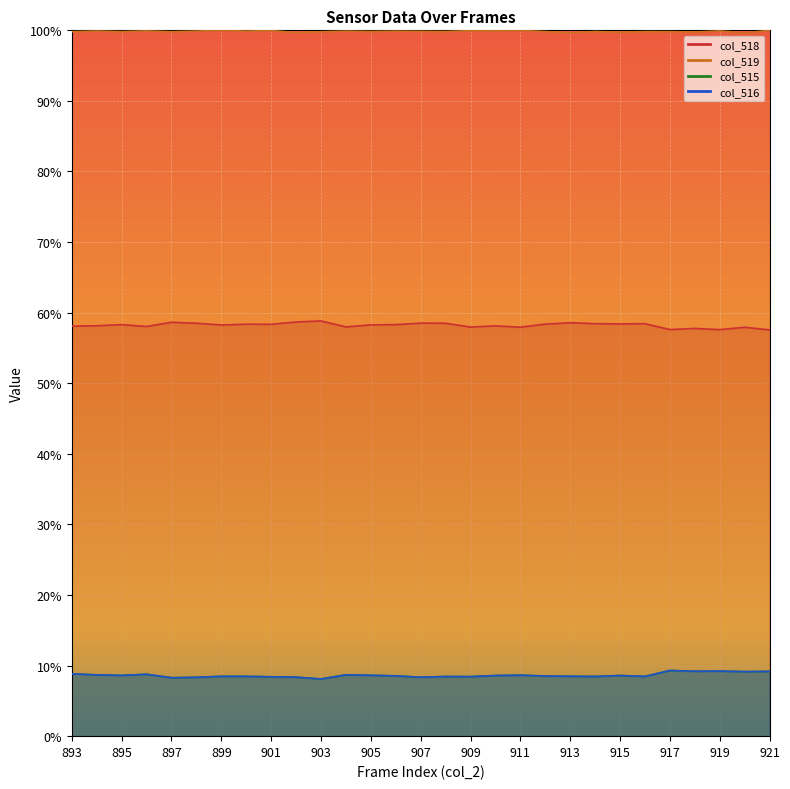

What is the average value of the col_516 series?

8.6